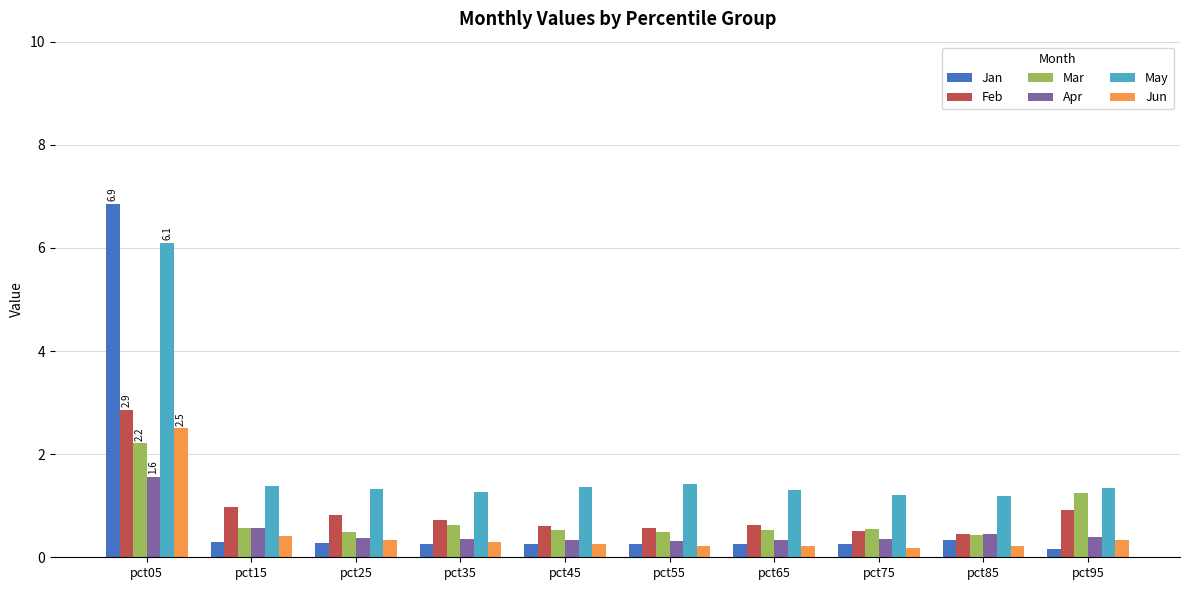

How many data points does each series have?

10